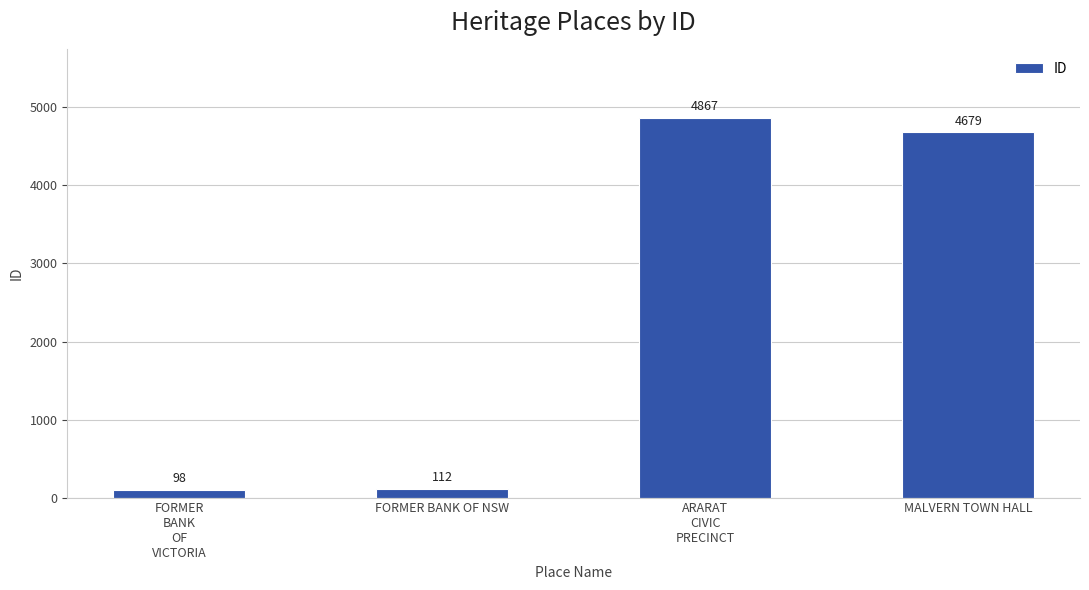

Reading right to left, transcribe all the data shown in this chart.

4679	4867	112	98